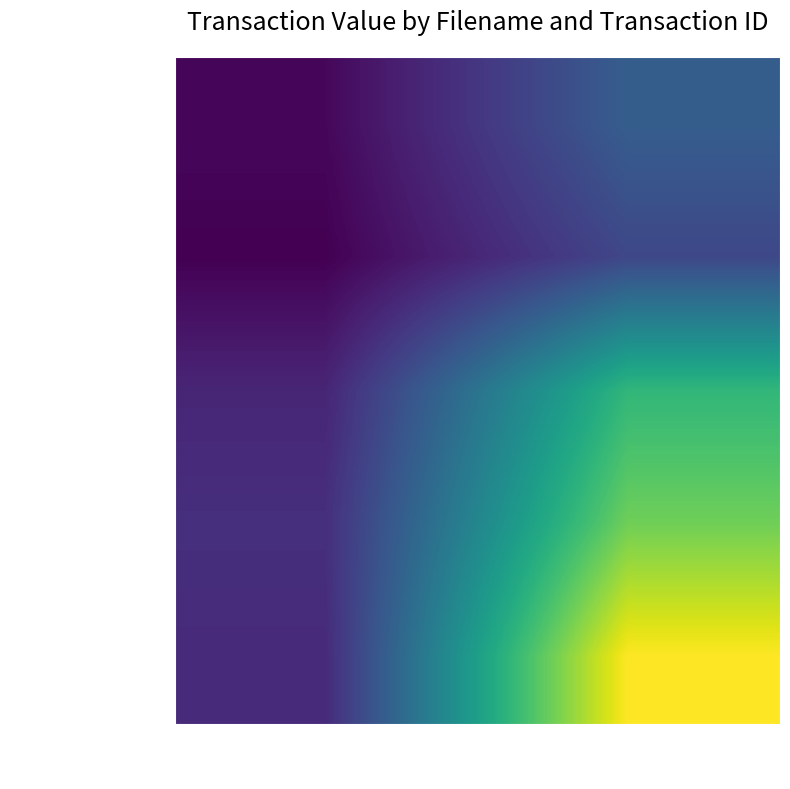

How many data points does each series have?

2